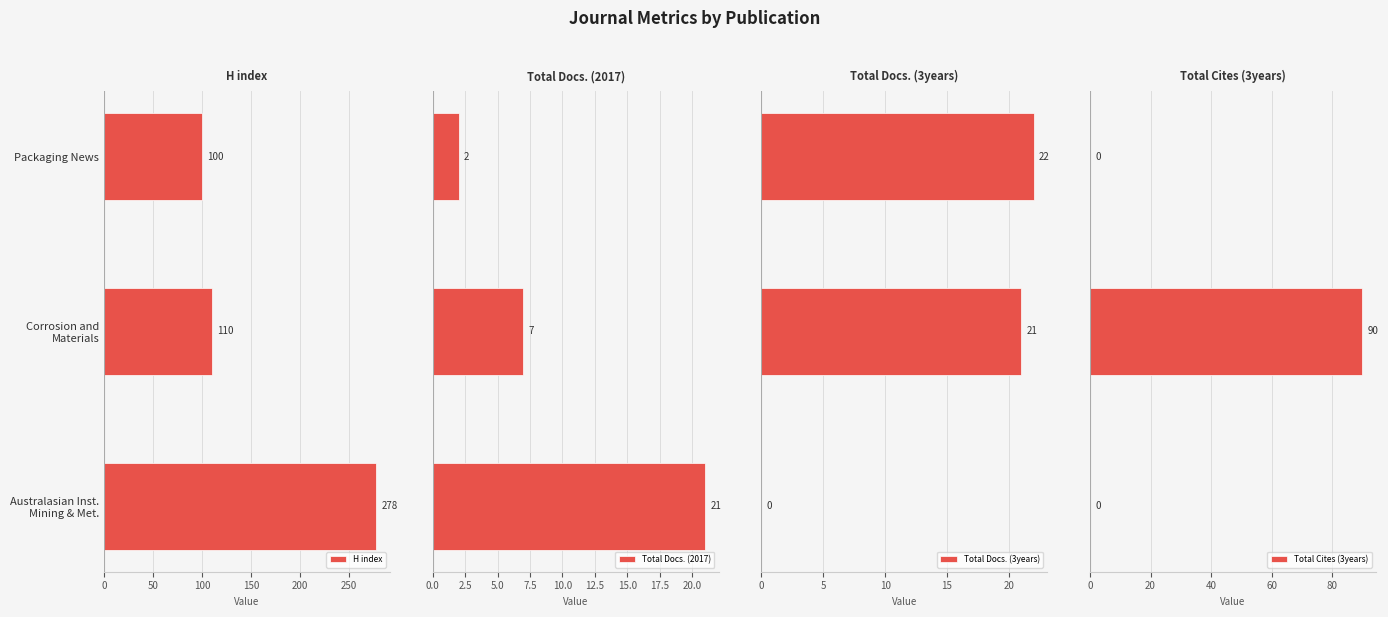

What is the maximum value for H index?

278